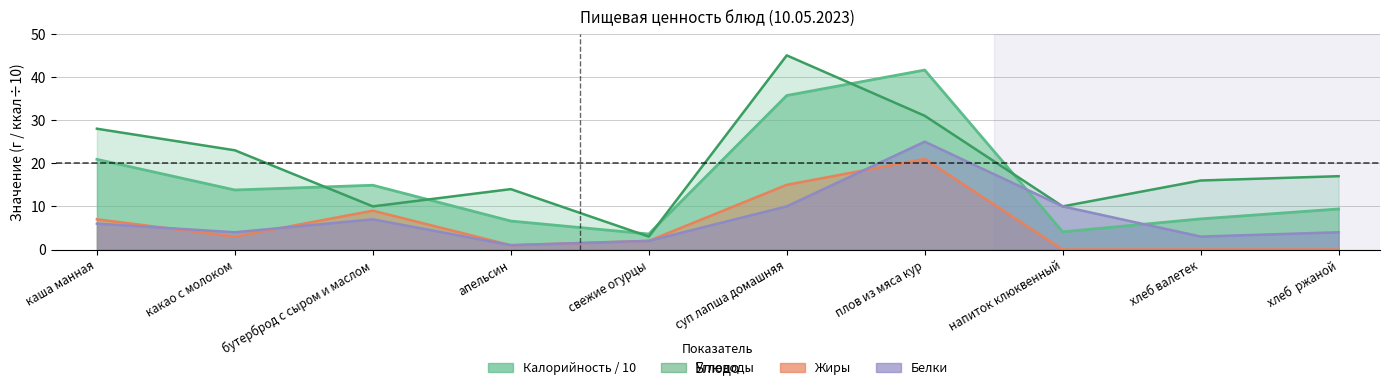

How many series are shown in this chart?

4